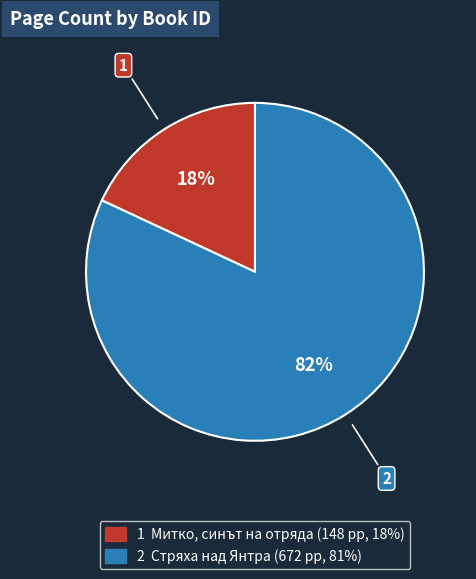

Is there any slice that represents more than half of the pie?

Yes